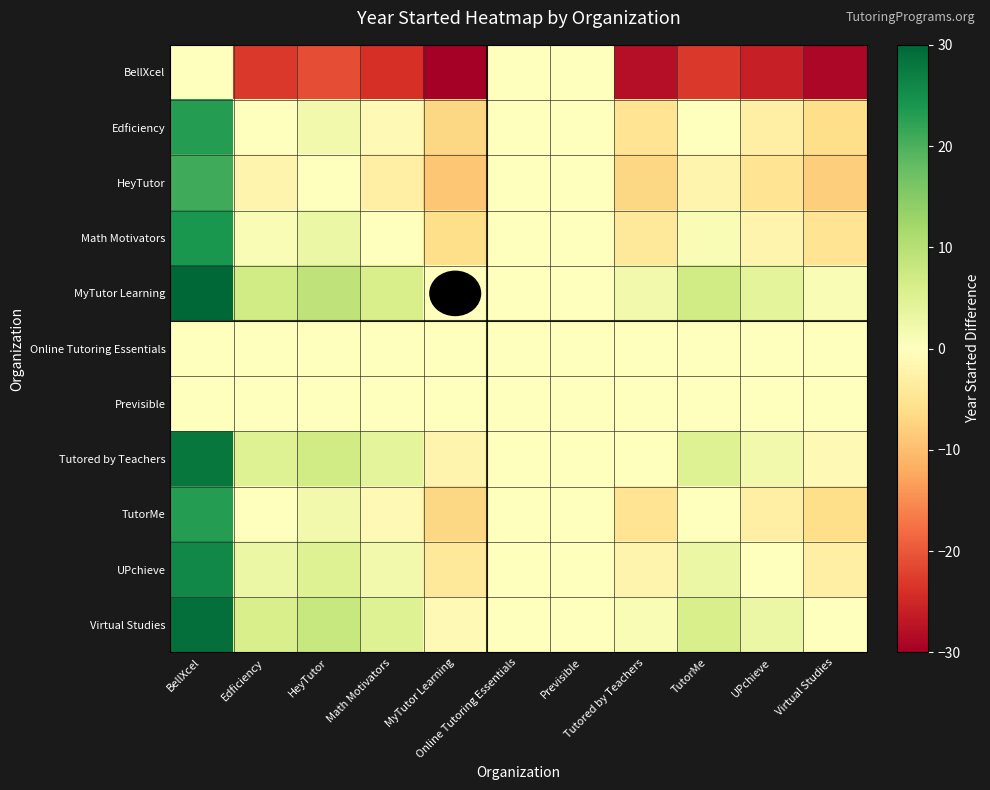

Reading left to right, extract all data points from this chart.

BellXcel: BellXcel=0	Edficiency=-23	HeyTutor=-21	Math Motivators=-24	MyTutor Learning=-30	Online Tutoring Essentials=0	Previsible=0	Tutored by Teachers=-28	TutorMe=-23	UPchieve=-26	Virtual Studies=-29
Edficiency: BellXcel=23	Edficiency=0	HeyTutor=2	Math Motivators=-1	MyTutor Learning=-7	Online Tutoring Essentials=0	Previsible=0	Tutored by Teachers=-5	TutorMe=0	UPchieve=-3	Virtual Studies=-6
HeyTutor: BellXcel=21	Edficiency=-2	HeyTutor=0	Math Motivators=-3	MyTutor Learning=-9	Online Tutoring Essentials=0	Previsible=0	Tutored by Teachers=-7	TutorMe=-2	UPchieve=-5	Virtual Studies=-8
Math Motivators: BellXcel=24	Edficiency=1	HeyTutor=3	Math Motivators=0	MyTutor Learning=-6	Online Tutoring Essentials=0	Previsible=0	Tutored by Teachers=-4	TutorMe=1	UPchieve=-2	Virtual Studies=-5
MyTutor Learning: BellXcel=30	Edficiency=7	HeyTutor=9	Math Motivators=6	MyTutor Learning=0	Online Tutoring Essentials=0	Previsible=0	Tutored by Teachers=2	TutorMe=7	UPchieve=4	Virtual Studies=1
Online Tutoring Essentials: BellXcel=0	Edficiency=0	HeyTutor=0	Math Motivators=0	MyTutor Learning=0	Online Tutoring Essentials=0	Previsible=0	Tutored by Teachers=0	TutorMe=0	UPchieve=0	Virtual Studies=0
Previsible: BellXcel=0	Edficiency=0	HeyTutor=0	Math Motivators=0	MyTutor Learning=0	Online Tutoring Essentials=0	Previsible=0	Tutored by Teachers=0	TutorMe=0	UPchieve=0	Virtual Studies=0
Tutored by Teachers: BellXcel=28	Edficiency=5	HeyTutor=7	Math Motivators=4	MyTutor Learning=-2	Online Tutoring Essentials=0	Previsible=0	Tutored by Teachers=0	TutorMe=5	UPchieve=2	Virtual Studies=-1
TutorMe: BellXcel=23	Edficiency=0	HeyTutor=2	Math Motivators=-1	MyTutor Learning=-7	Online Tutoring Essentials=0	Previsible=0	Tutored by Teachers=-5	TutorMe=0	UPchieve=-3	Virtual Studies=-6
UPchieve: BellXcel=26	Edficiency=3	HeyTutor=5	Math Motivators=2	MyTutor Learning=-4	Online Tutoring Essentials=0	Previsible=0	Tutored by Teachers=-2	TutorMe=3	UPchieve=0	Virtual Studies=-3
Virtual Studies: BellXcel=29	Edficiency=6	HeyTutor=8	Math Motivators=5	MyTutor Learning=-1	Online Tutoring Essentials=0	Previsible=0	Tutored by Teachers=1	TutorMe=6	UPchieve=3	Virtual Studies=0